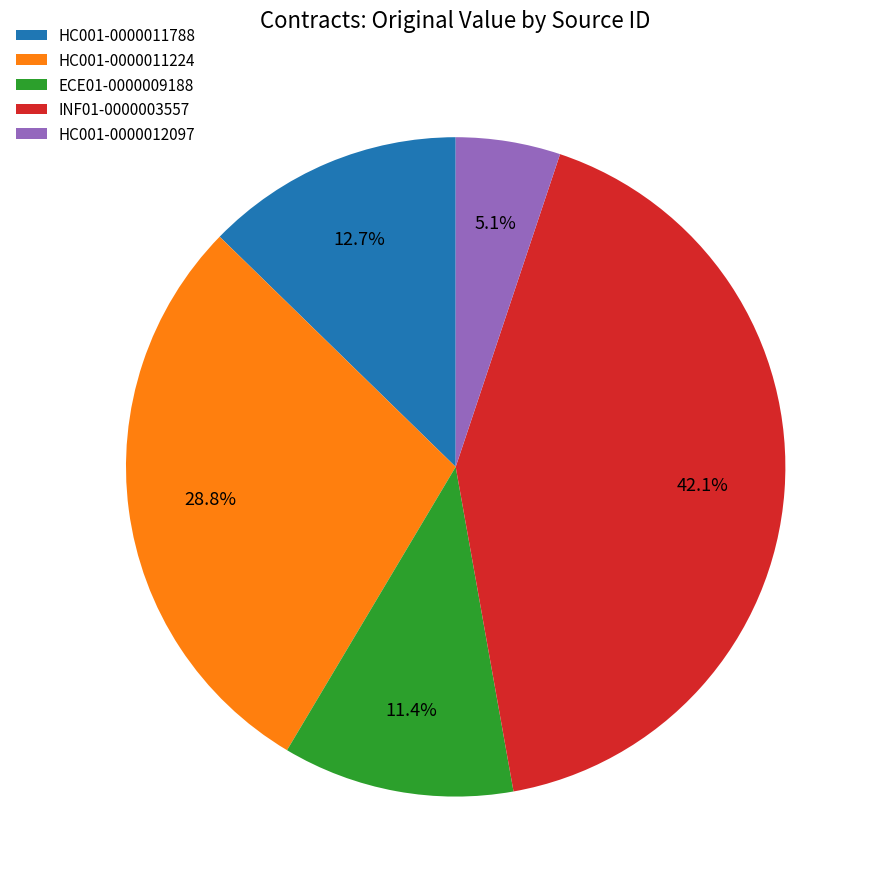

Which has a higher value, INF01-0000003557 or ECE01-0000009188?

INF01-0000003557